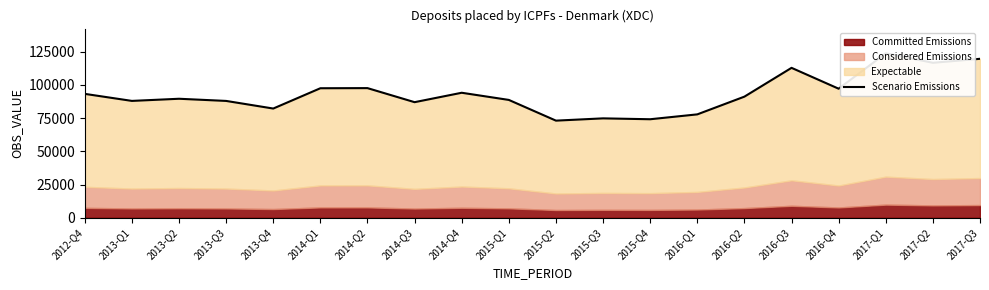

What is the sum of the values at 2015-Q1 and 2015-Q2?

161787